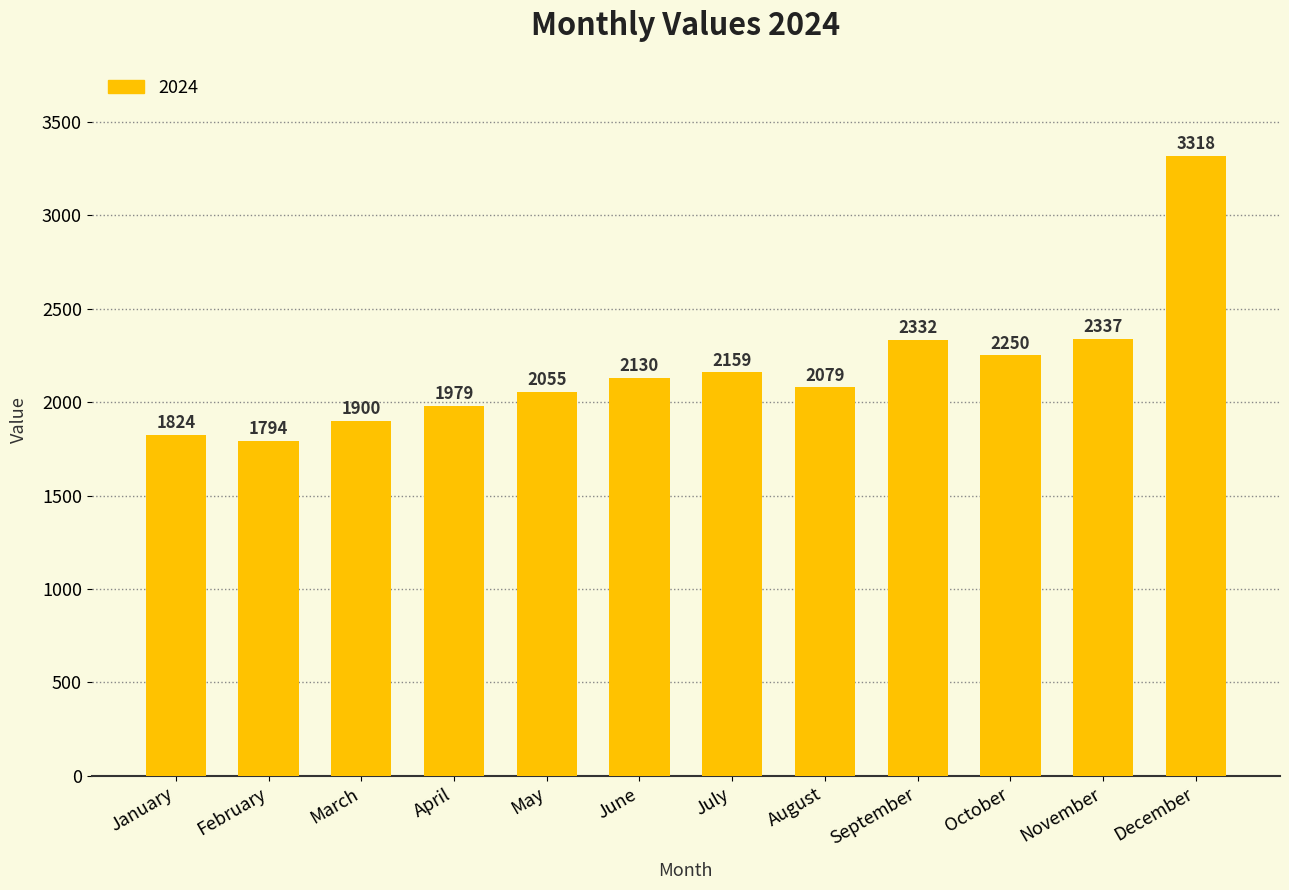

Rank the categories by value from lowest to highest.

February, January, March, April, May, August, June, July, October, September, November, December